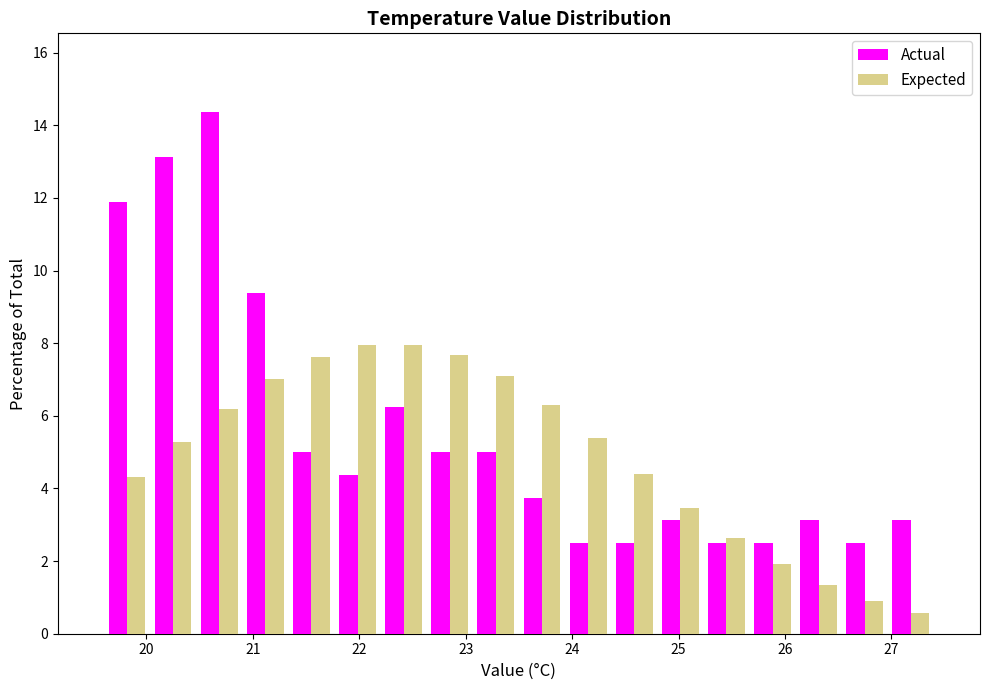

Reading left to right, transcribe this chart: for each range on the x-axis, give the height of each series' bar. Neither the bar edges nor the heights are printed on the chart, so give them approximately, as read against the axes.

19.6 to 20.0: Actual=11.8	Expected=4.4
20.0 to 20.5: Actual=13.2	Expected=5.2
20.5 to 20.9: Actual=14.4	Expected=6.2
20.9 to 21.3: Actual=9.4	Expected=7.0
21.3 to 21.8: Actual=5.0	Expected=7.6
21.8 to 22.2: Actual=4.4	Expected=8.0
22.2 to 22.6: Actual=6.2	Expected=8.0
22.6 to 23.1: Actual=5.0	Expected=7.6
23.1 to 23.5: Actual=5.0	Expected=7.0
23.5 to 23.9: Actual=3.8	Expected=6.2
23.9 to 24.4: Actual=2.6	Expected=5.4
24.4 to 24.8: Actual=2.6	Expected=4.4
24.8 to 25.2: Actual=3.2	Expected=3.4
25.2 to 25.7: Actual=2.6	Expected=2.6
25.7 to 26.1: Actual=2.6	Expected=2.0
26.1 to 26.5: Actual=3.2	Expected=1.4
26.5 to 27.0: Actual=2.6	Expected=0.8
27.0 to 27.4: Actual=3.2	Expected=0.6